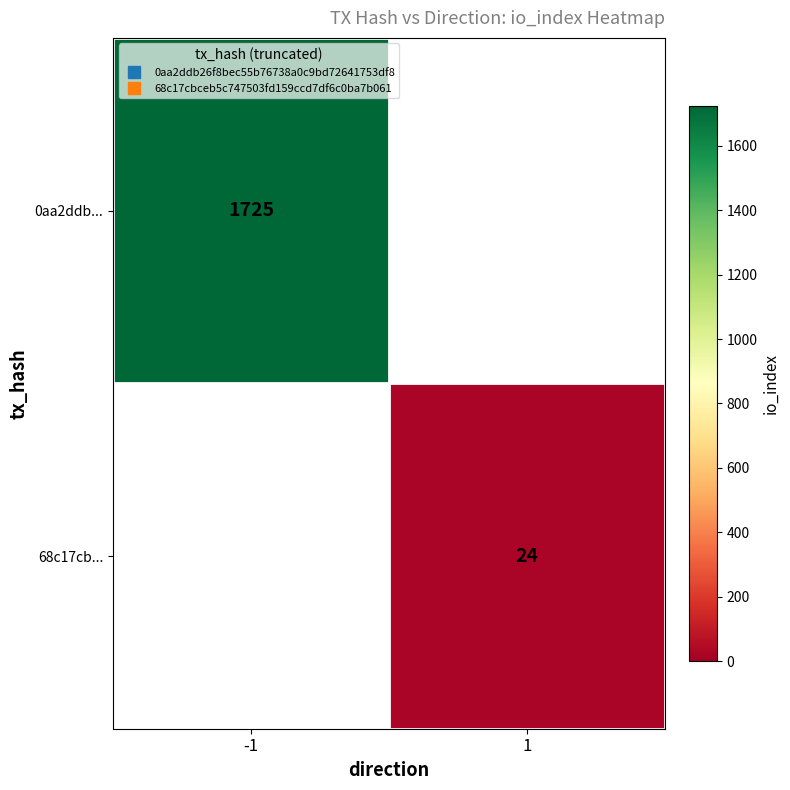

True or false: 0aa2ddb... has a value of 1725.0 at -1.

True